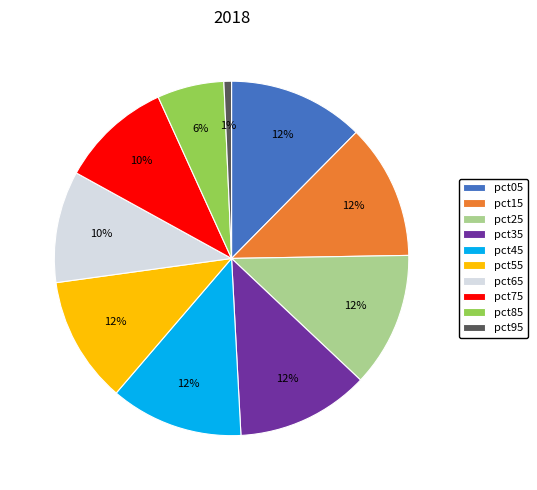

Count the number of slices in the pie.

10